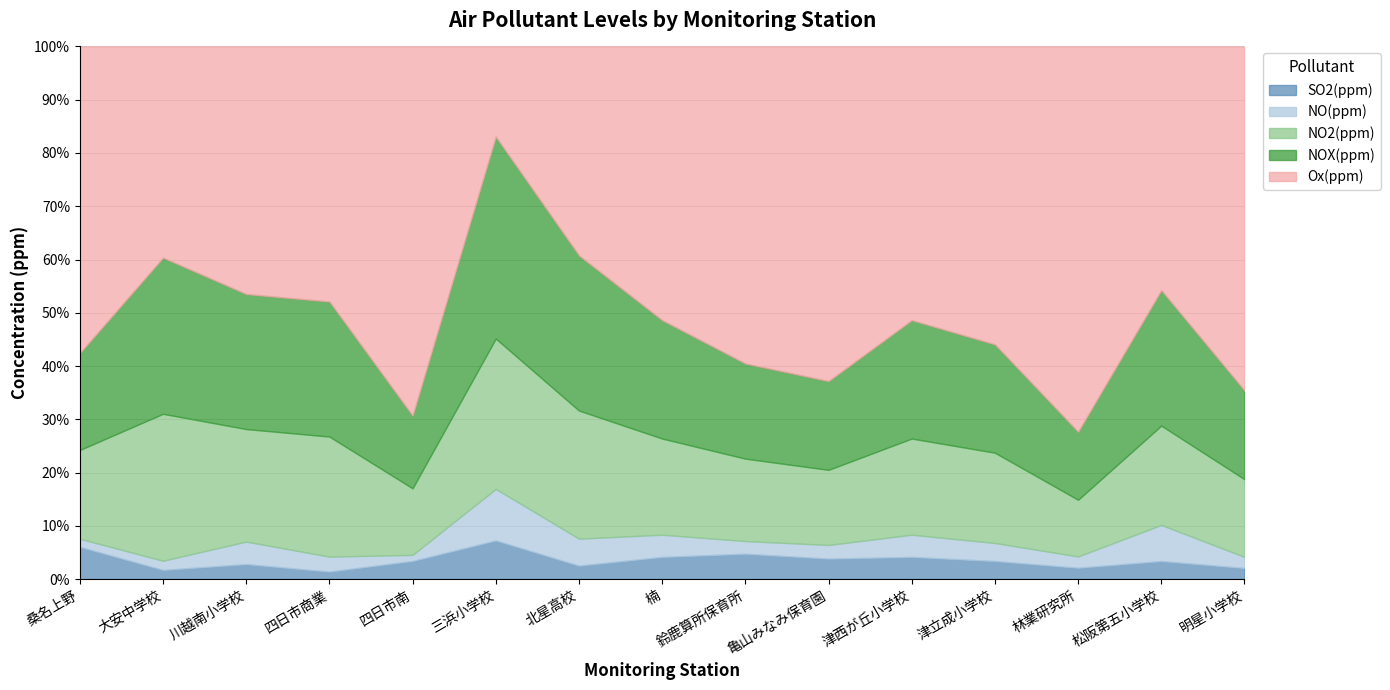

At which label does NO2(ppm) reach its minimum?

林業研究所